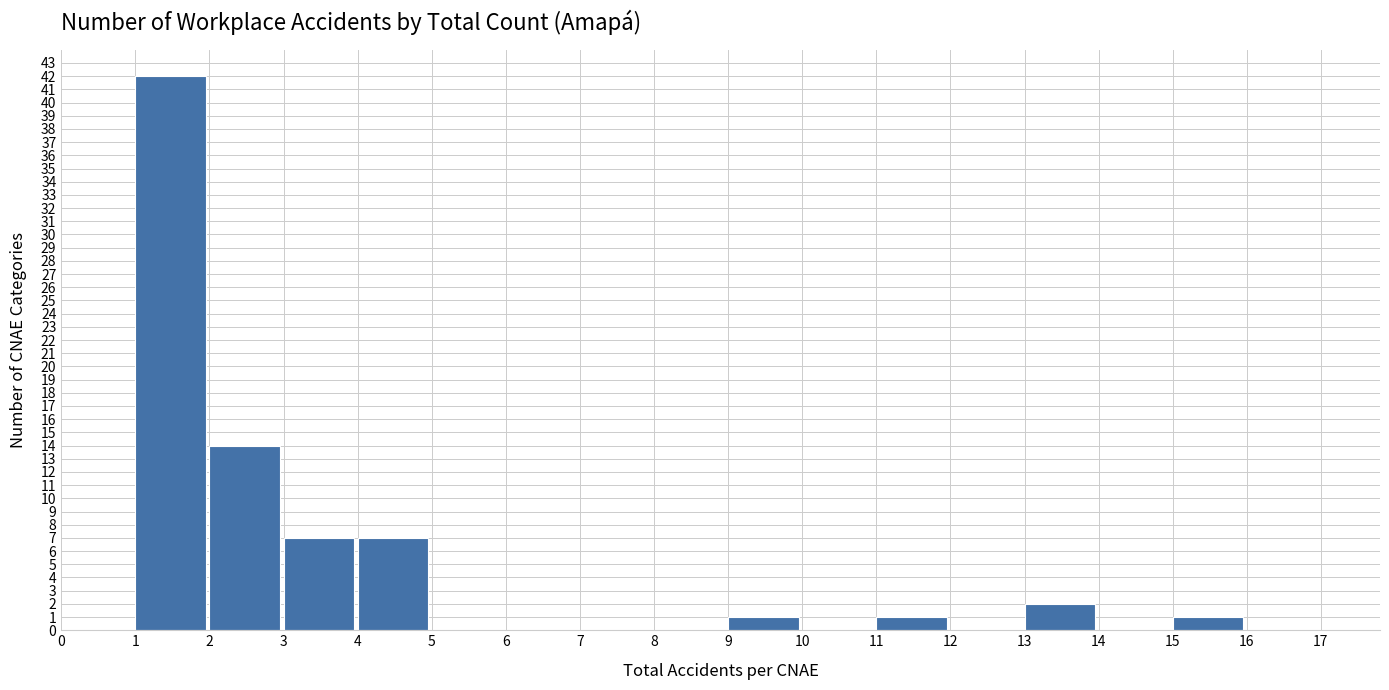

Reading left to right, transcribe this chart: for each bar, give the range it covers on the x-axis and its height. The values are not printed on the chart, so give them approximately, as read against the axis.

0 to 1: 0
1 to 2: 42
2 to 3: 14
3 to 4: 7
4 to 5: 7
5 to 6: 0
6 to 7: 0
7 to 8: 0
8 to 9: 0
9 to 10: 1
10 to 11: 0
11 to 12: 1
12 to 13: 0
13 to 14: 2
14 to 15: 0
15 to 16: 1
16 to 17: 0